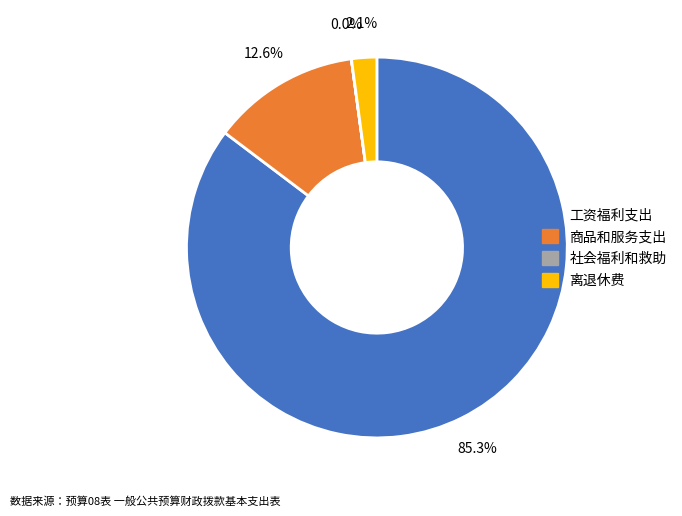

What percentage is the 工资福利支出 slice, to the nearest percent?

85%